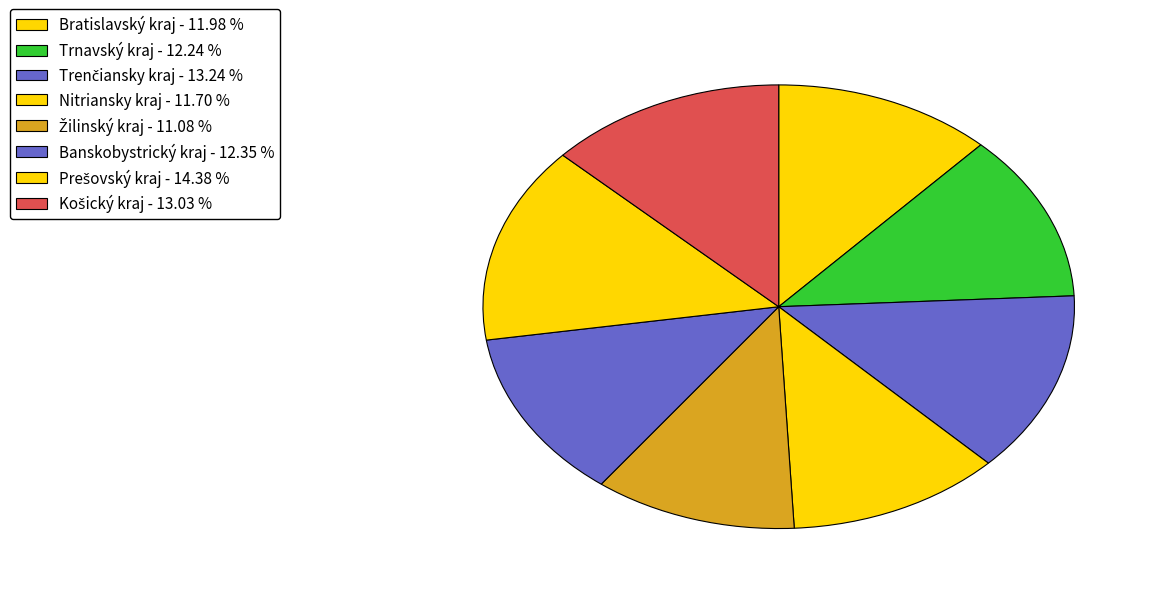

What percentage do Bratislavský kraj and Prešovský kraj together represent?

26.4%